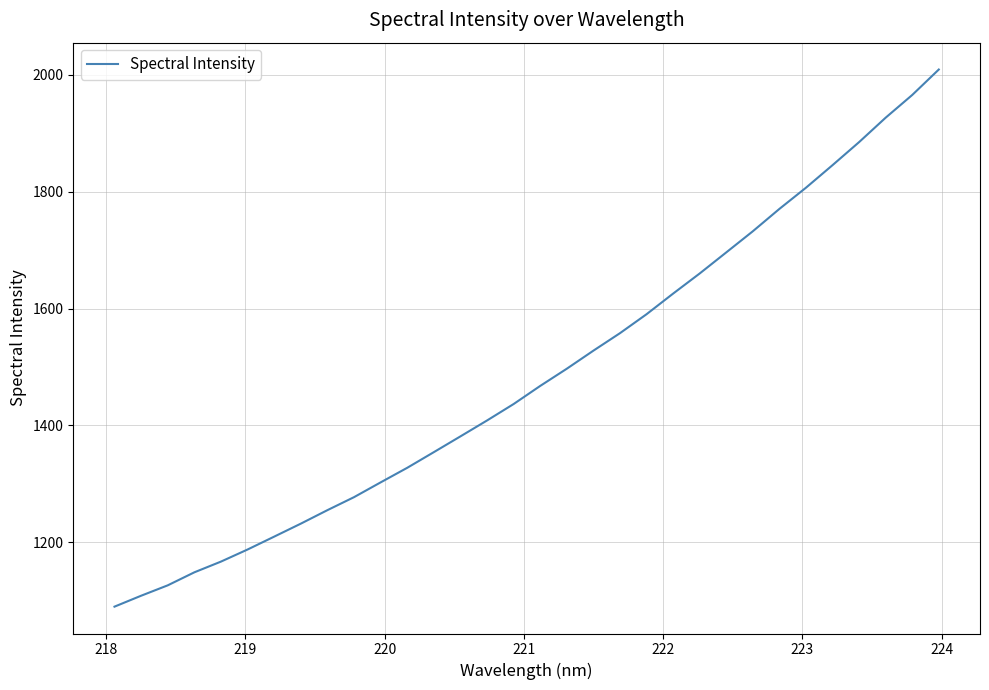

What is the greatest value displayed?

2009.2